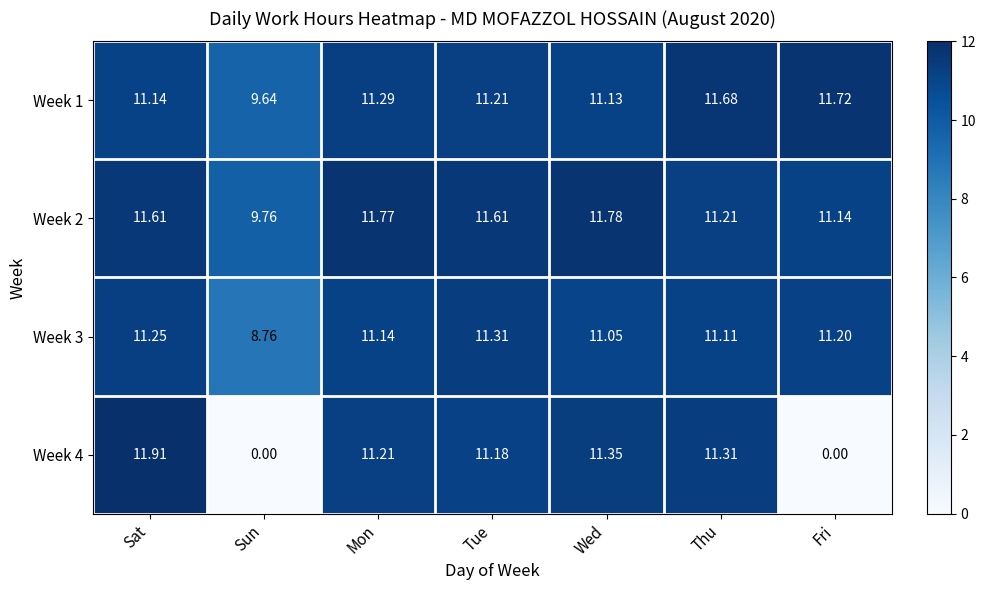

Where does the Week 2 series first go above 11?

Sat